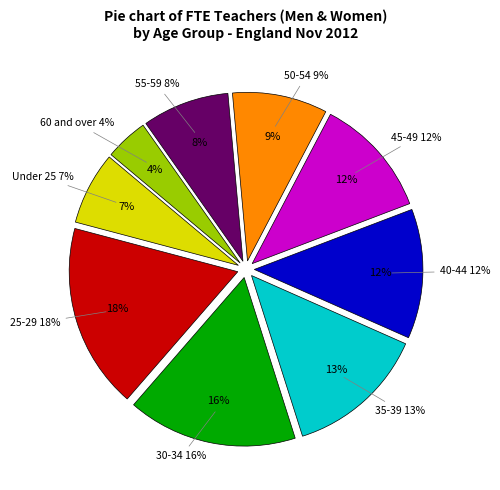

Approximately how many times larger is the value at 40-44 compared to Under 25?

1.8